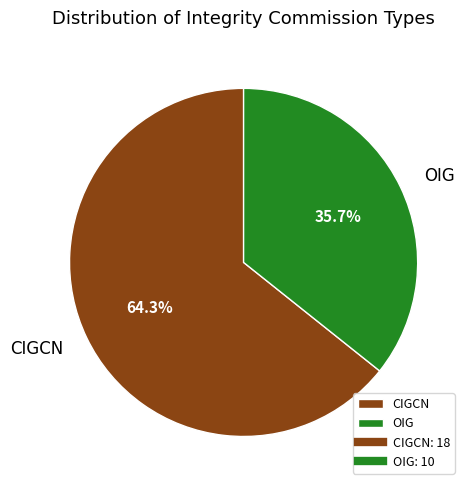

Is it true that OIG is 22% of the pie?

False